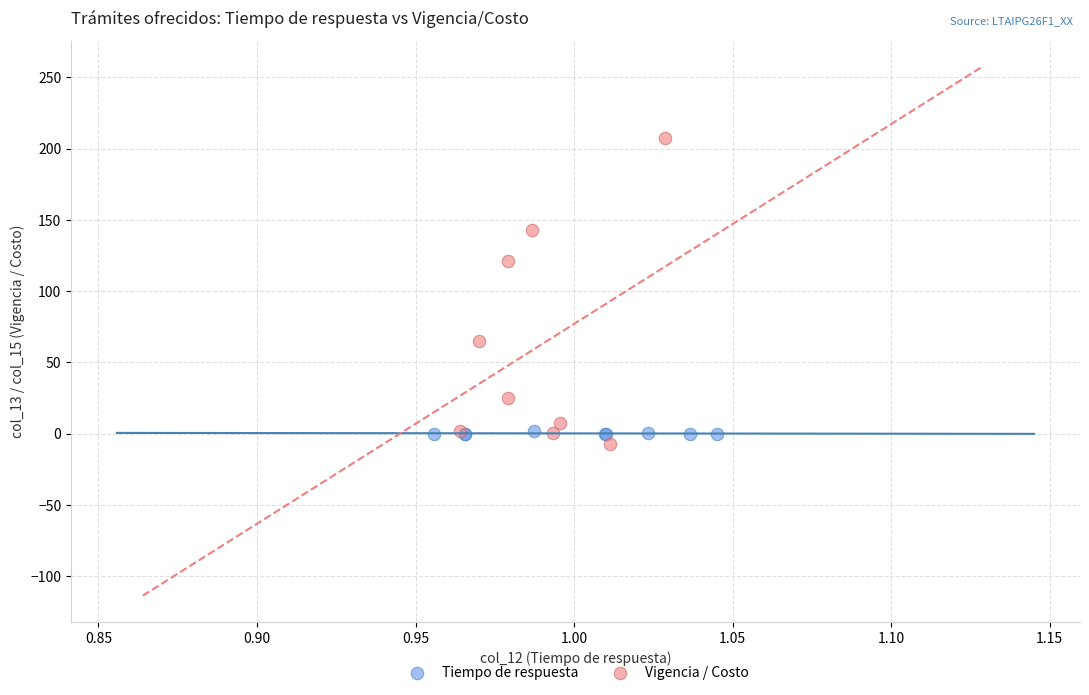

Which series has the widest spread of Y values?

Vigencia / Costo